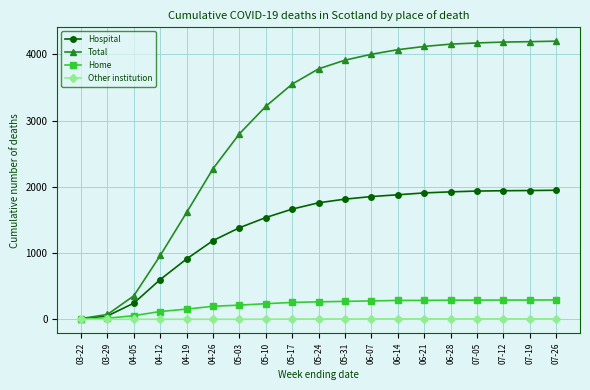

Does the chart have visible grid lines?

Yes